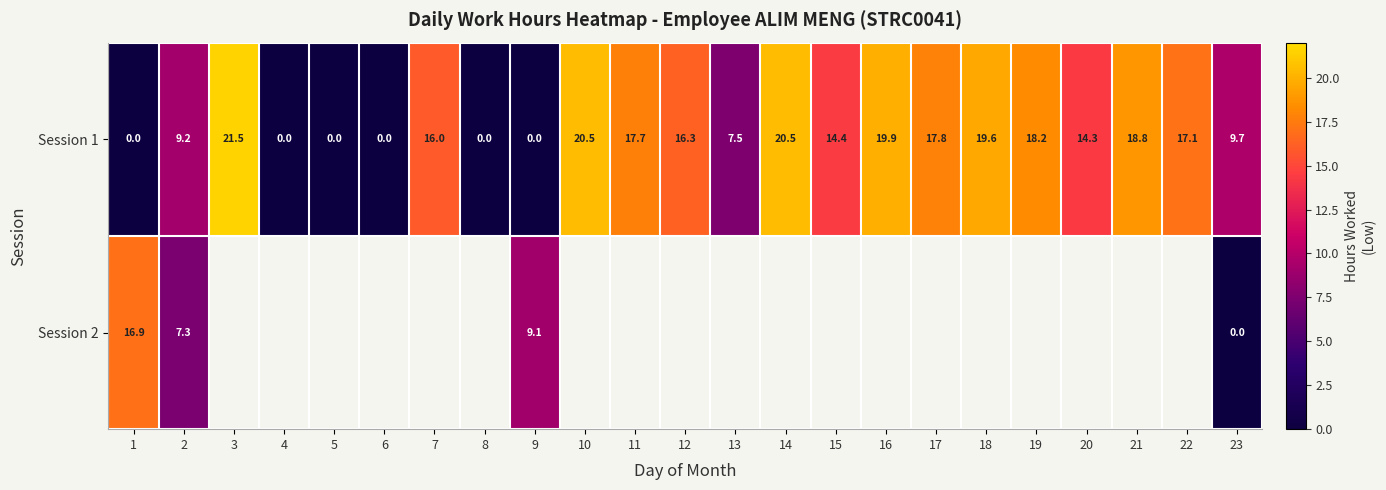

At 2, list the series in order from smallest to largest.

Session 2, Session 1